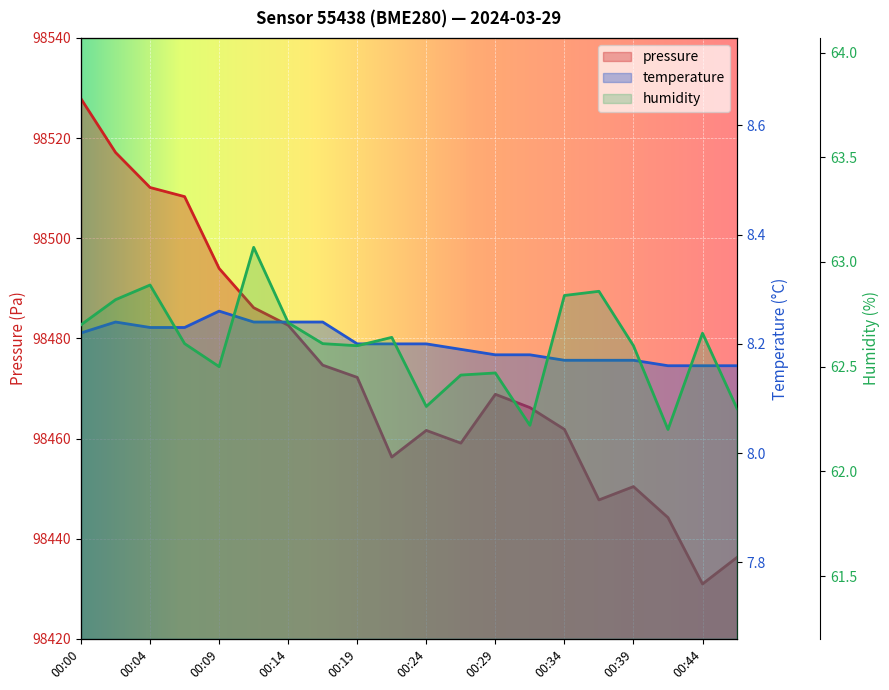

What is the difference between the maximum and minimum values in the temperature series?

0.1